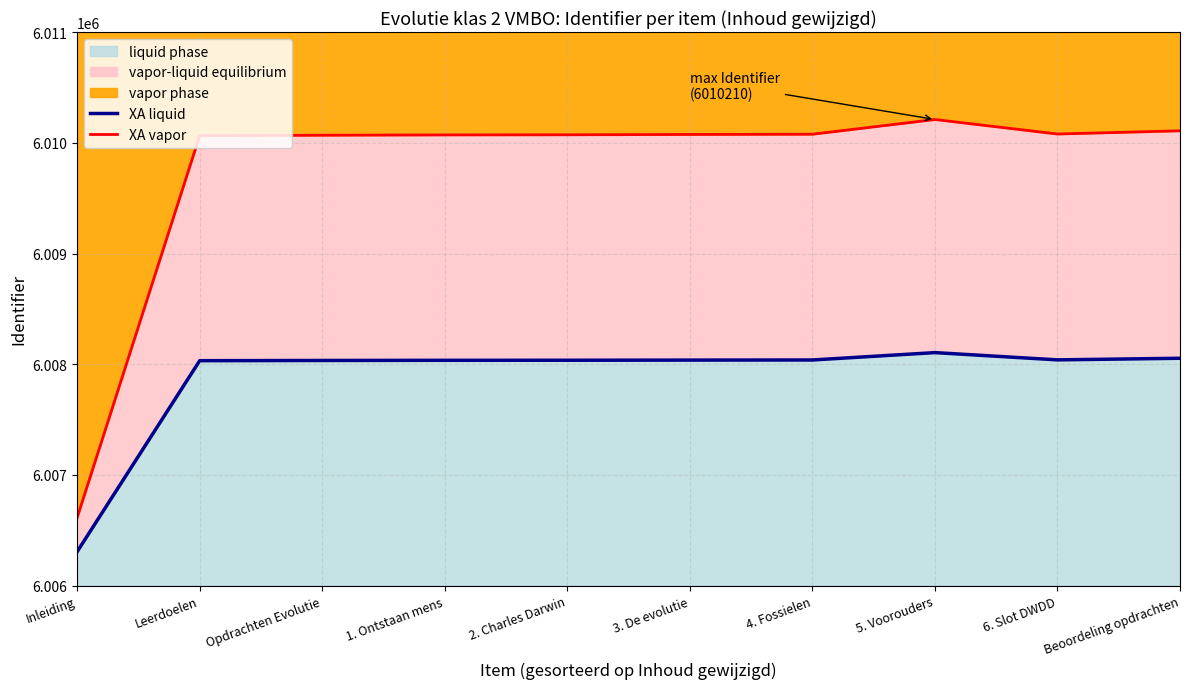

The XA liquid series shows 2949116.2 at Leerdoelen. True or false?

False